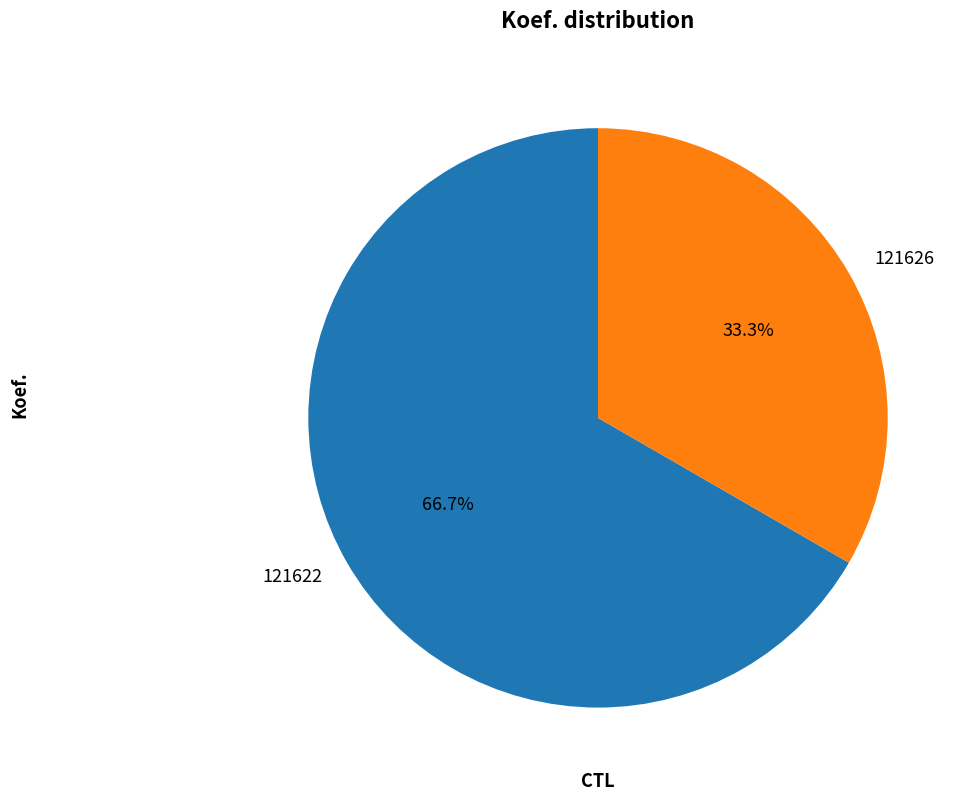

Is it true that 121622 is 72% of the pie?

False